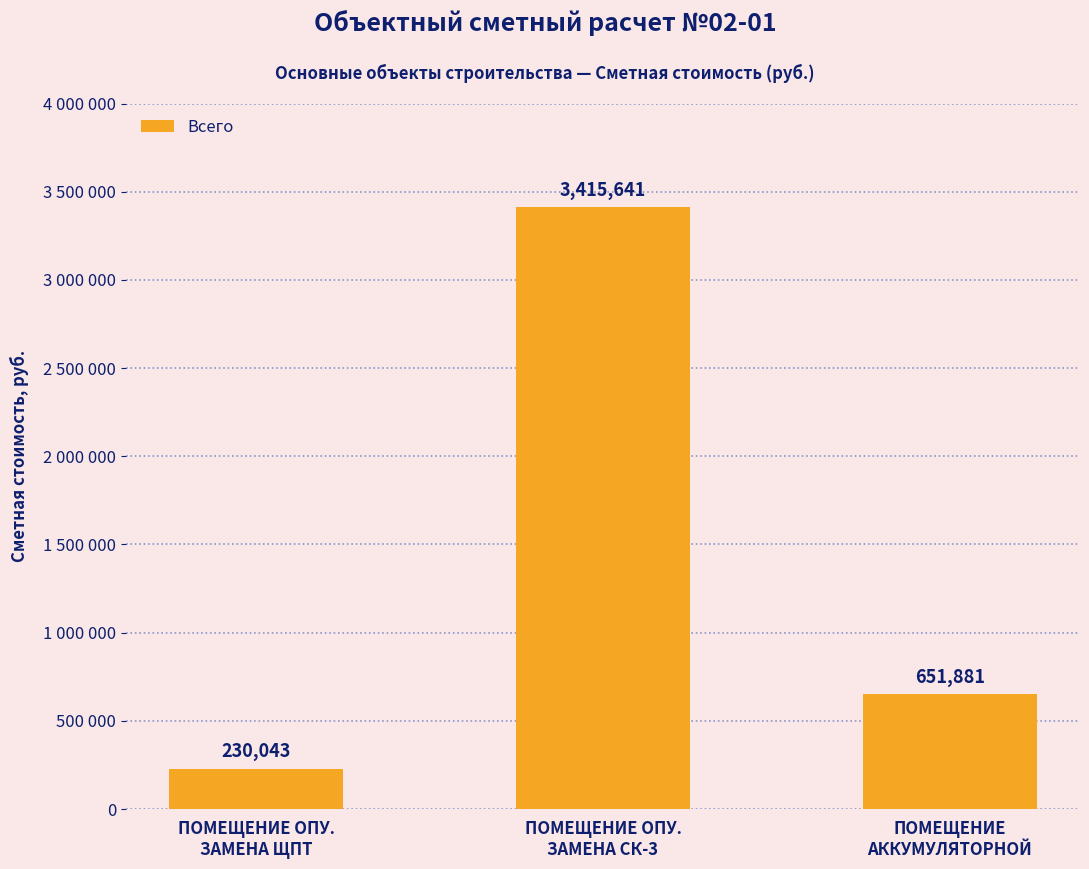

Are the bars horizontal?

No